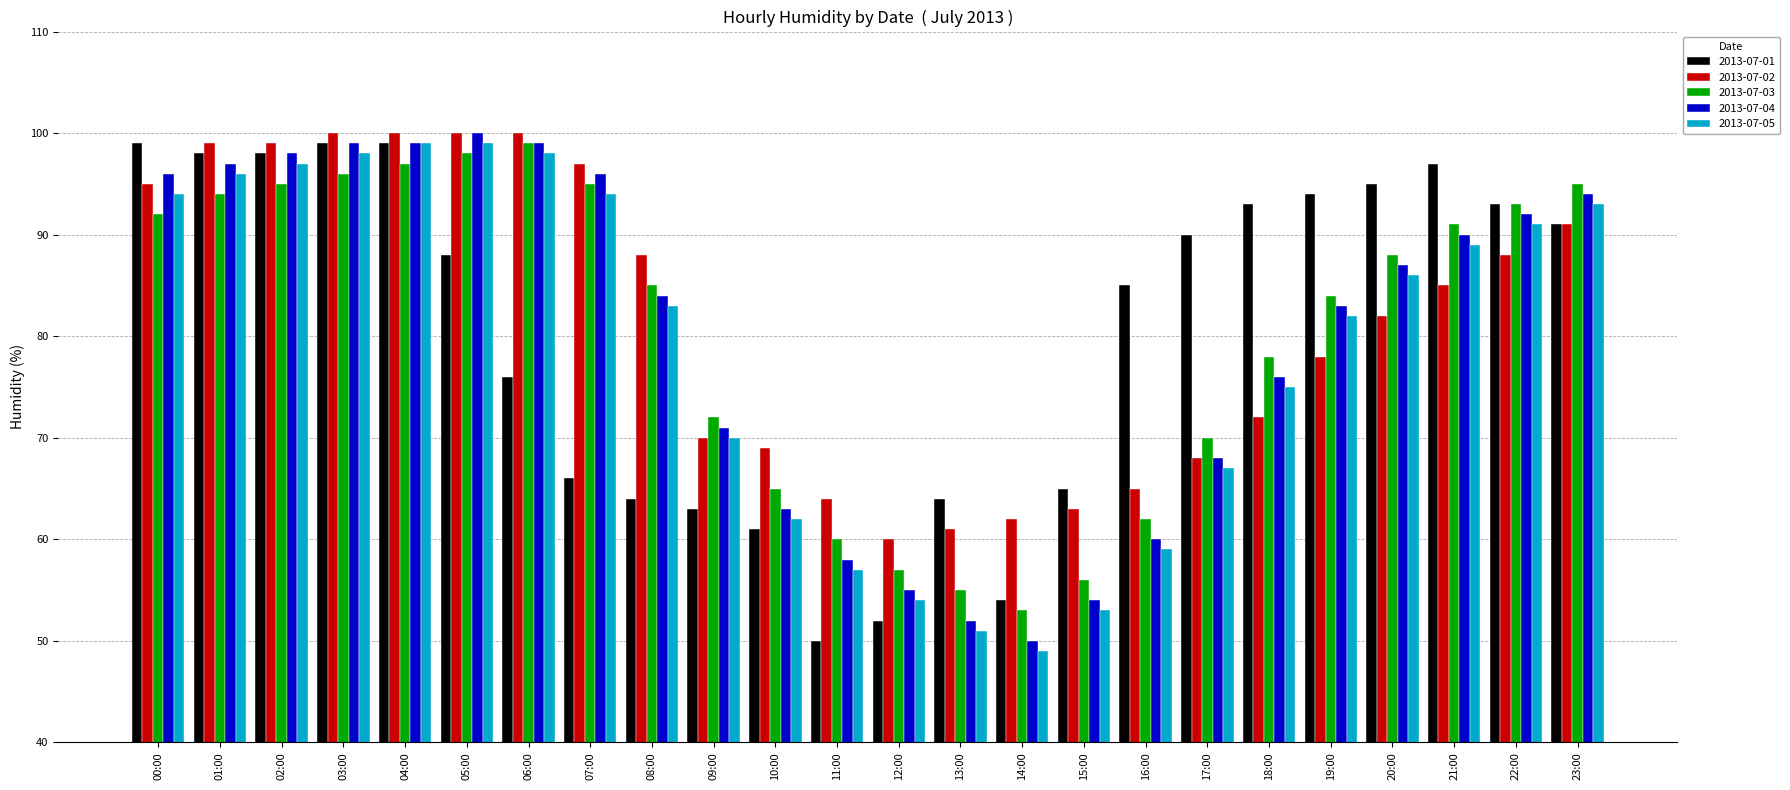

True or false: 2013-07-01 has a value of 25 at 23:00.

False